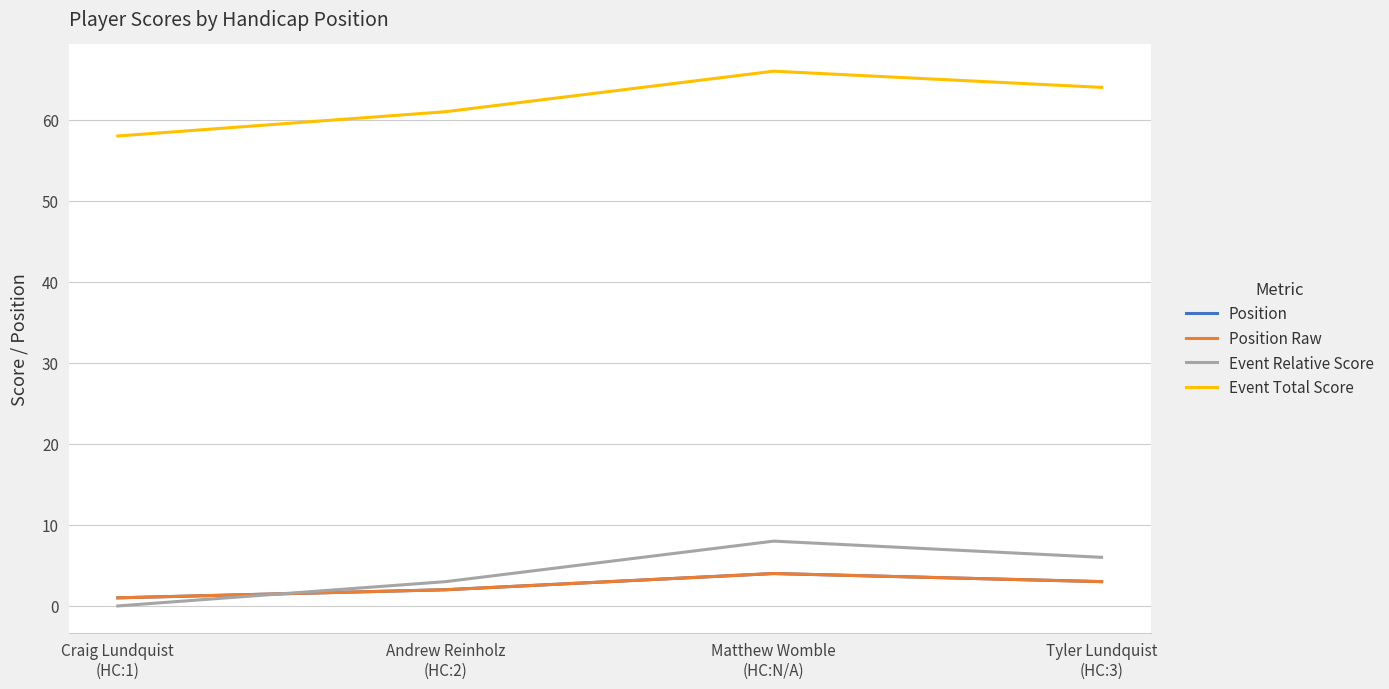

At which label does Event Total Score reach its peak?

Matthew Womble
(HC:N/A)